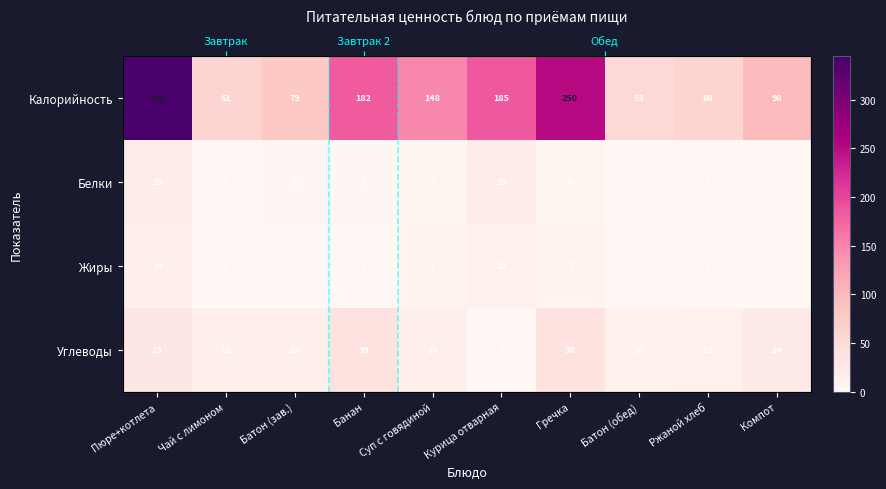

Is it true that Жиры equals -7 at Компот?

False